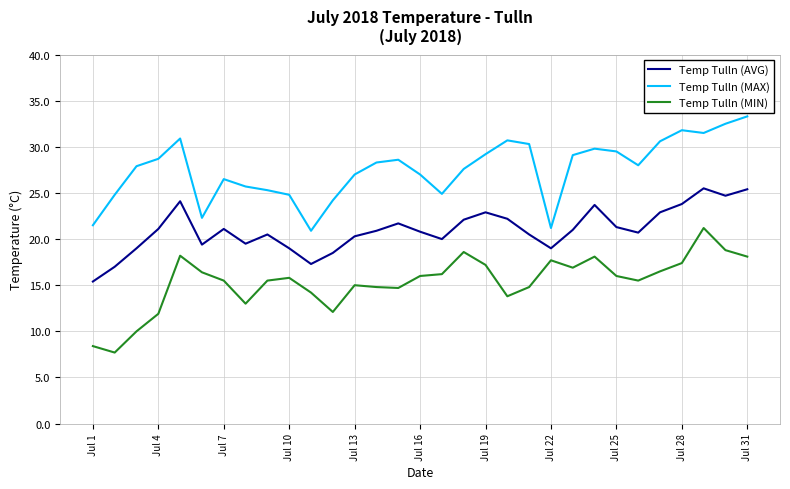

True or false: Temp Tulln (AVG) and Temp Tulln (MIN) intersect in this chart.

False